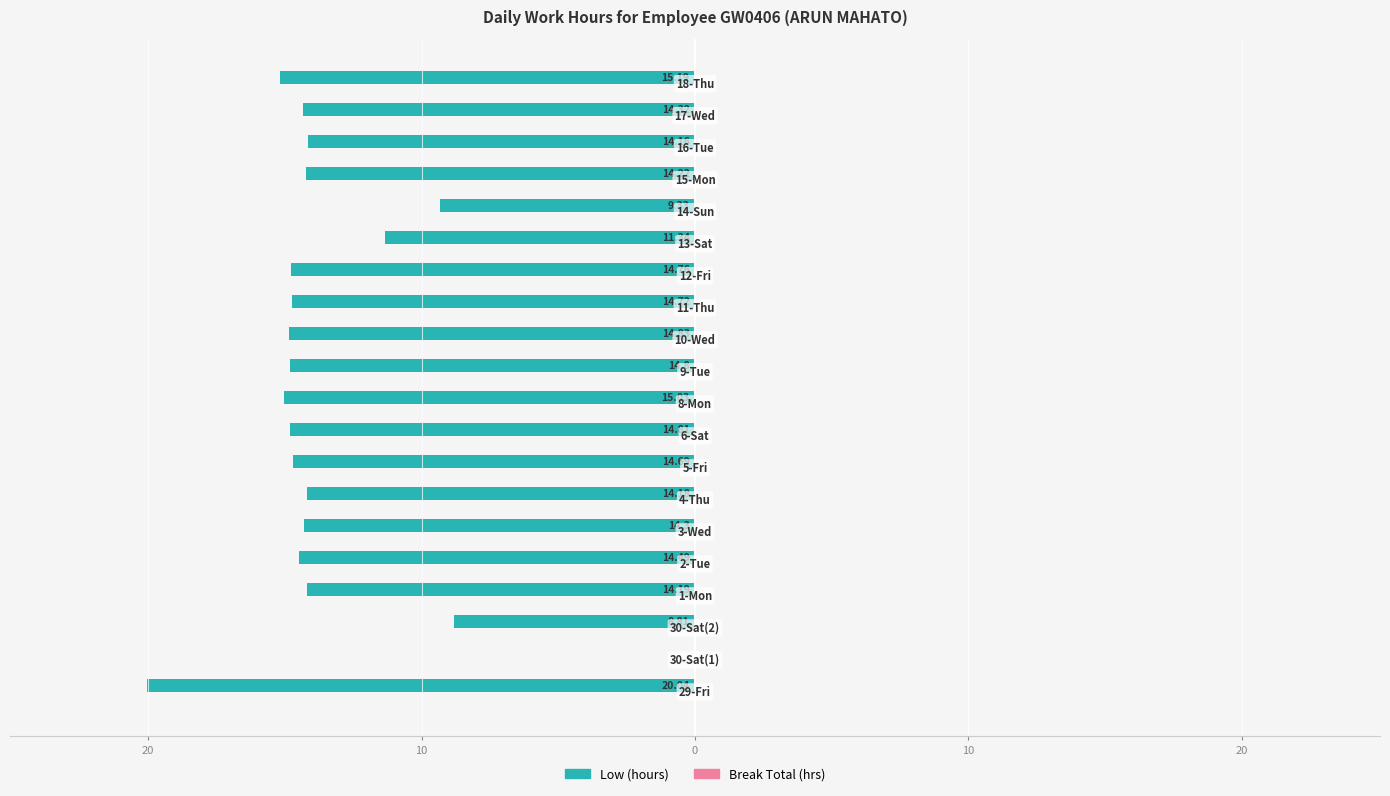

Are the bars grouped side by side (vs. stacked)?

No